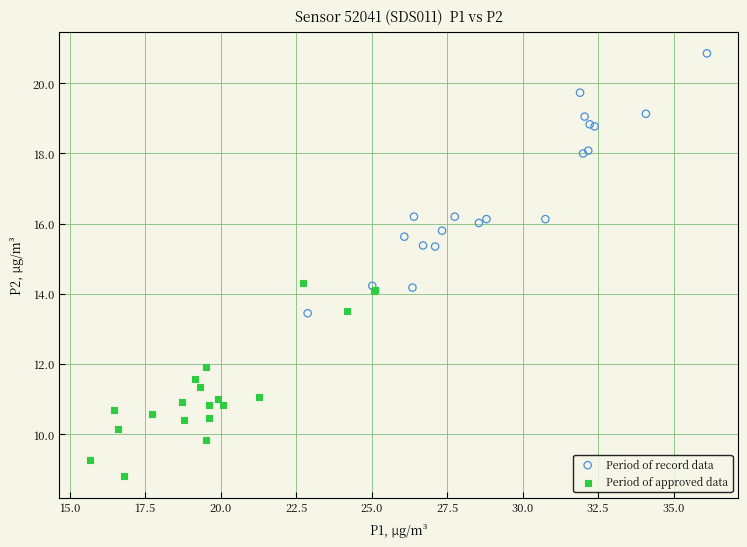

Which series has the widest spread of Y values?

Period of record data